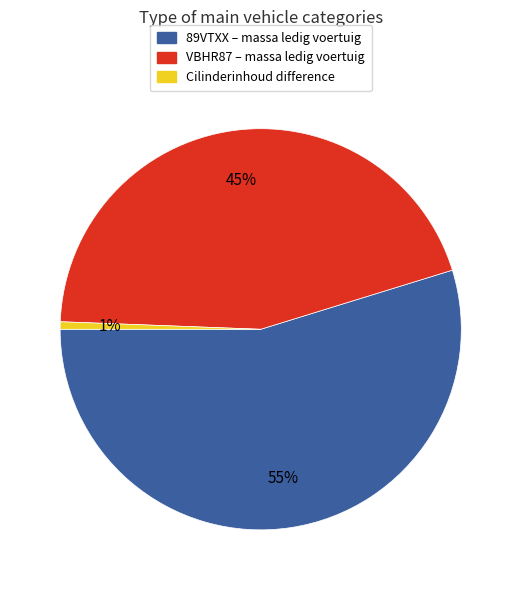

Is there a majority slice in this chart?

Yes